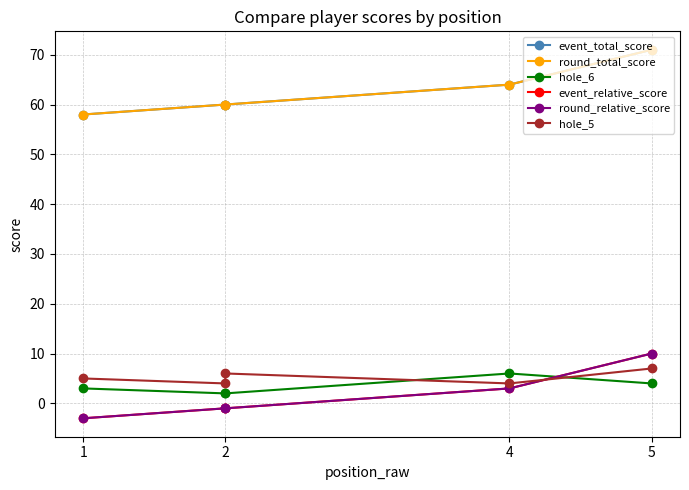

What are all the series names shown in the legend?

event_total_score, round_total_score, hole_6, event_relative_score, round_relative_score, hole_5